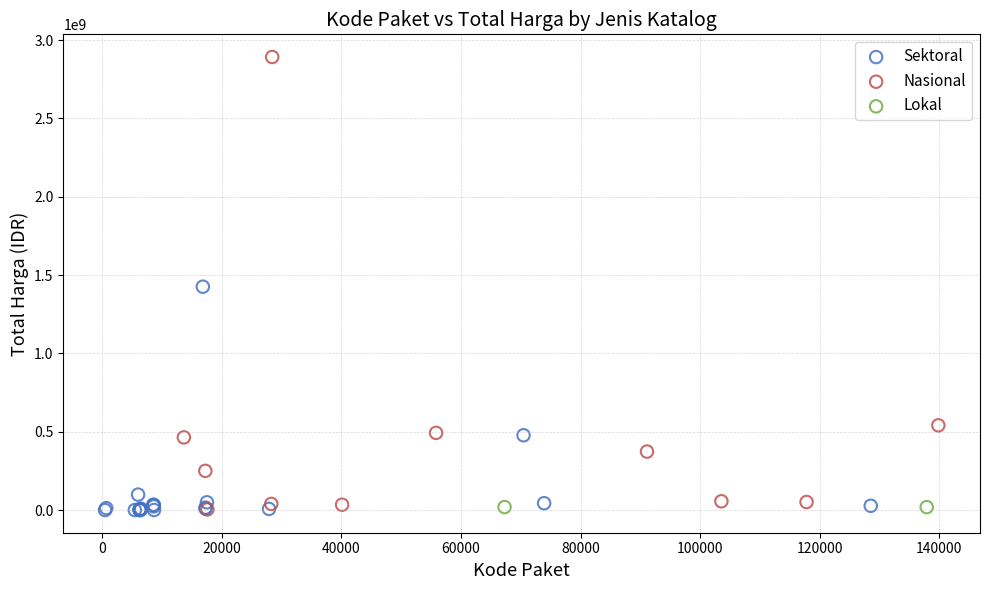

Which series has the largest Y range (max minus min)?

Nasional